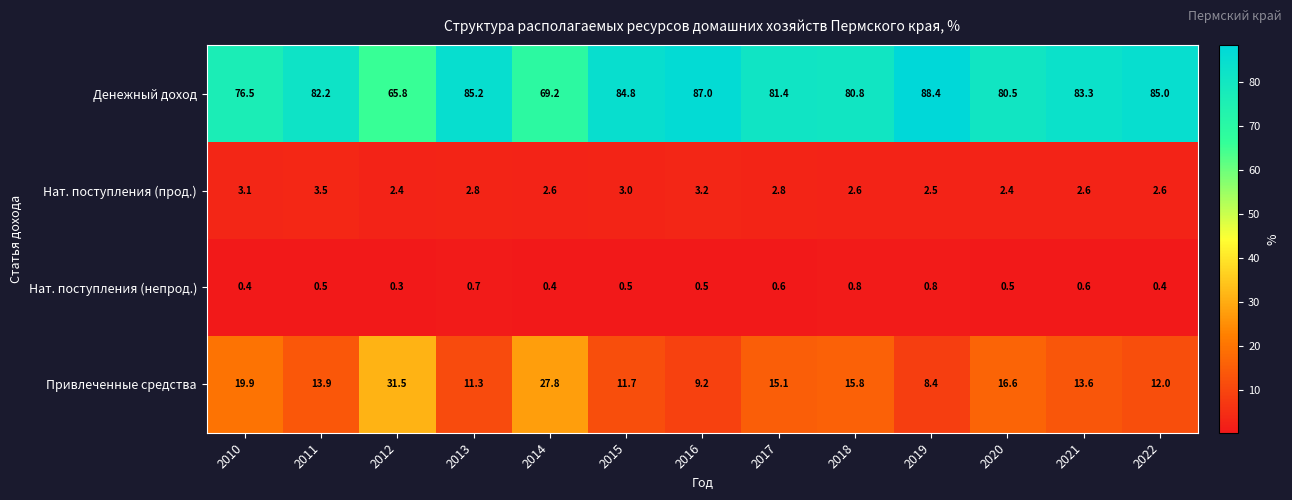

True or false: Нат. поступления (непрод.) has a value of 0.7 at 2016.

False